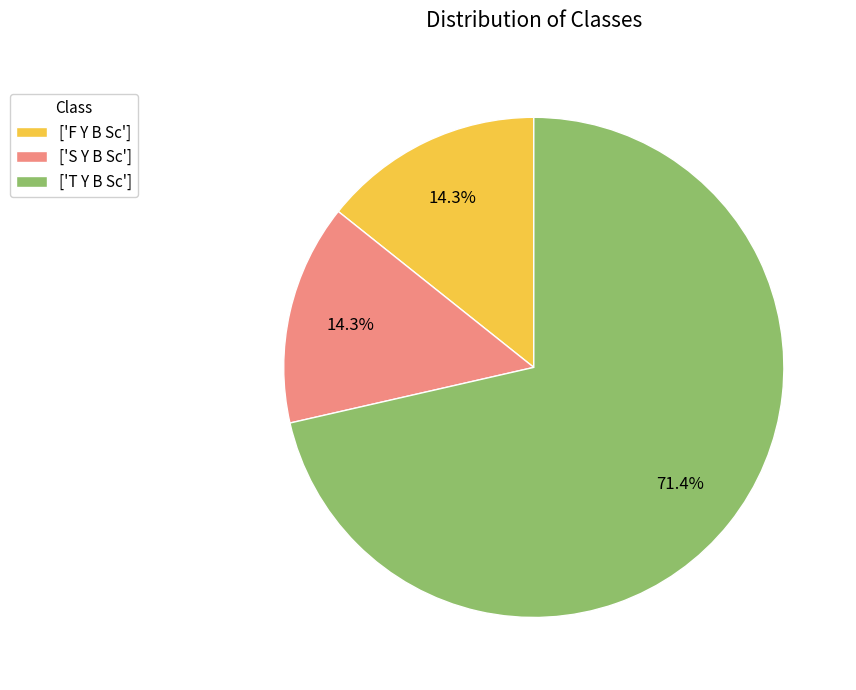

Is ['S Y B Sc'] the majority of the pie?

No